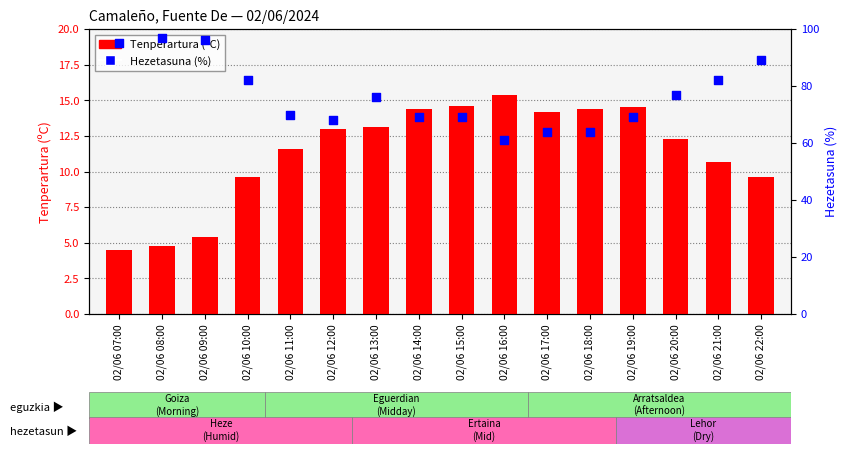

Which series has the widest spread of Y values?

Hezetasuna (%)